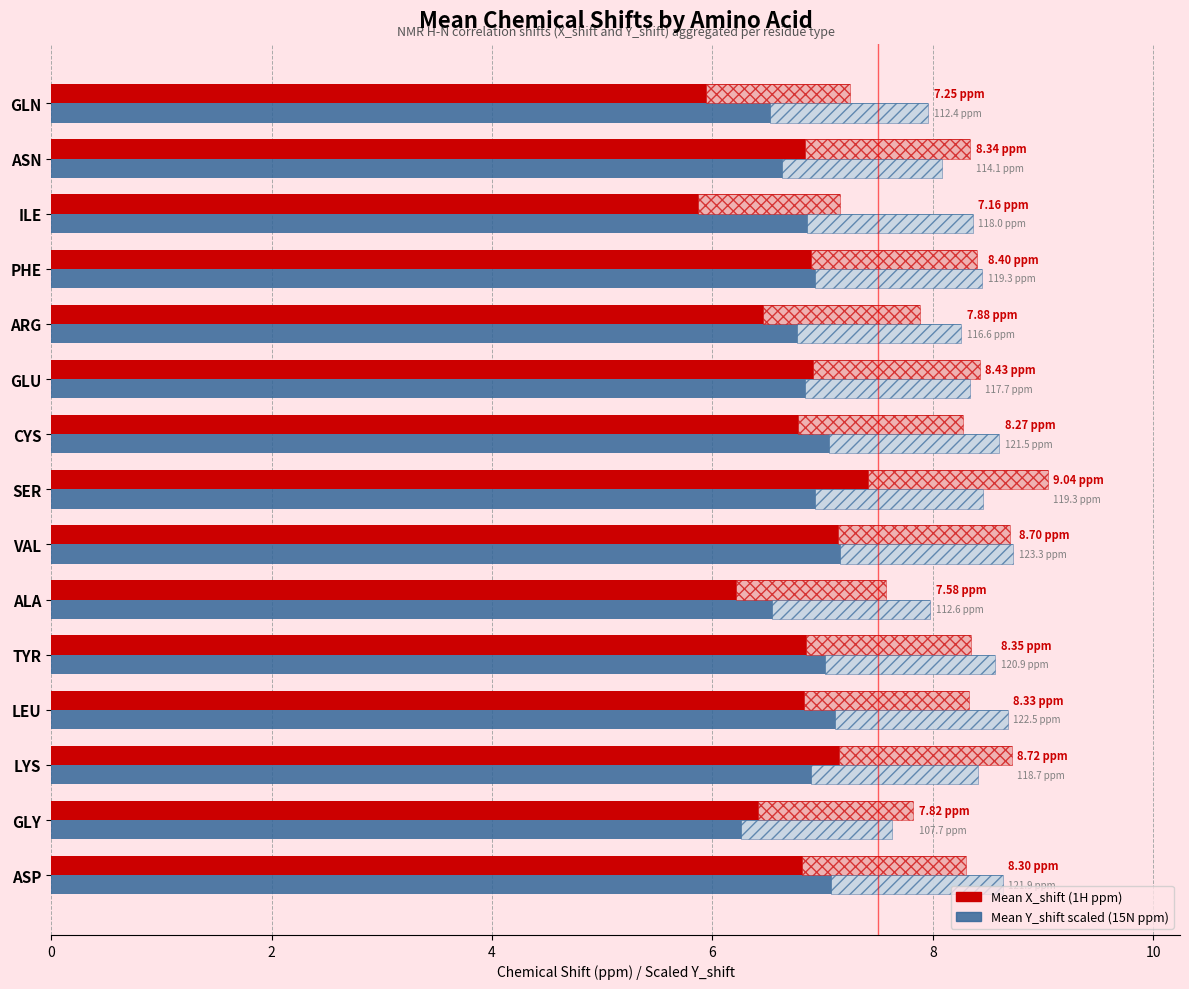

What is the total value across all series at ASP?

16.9